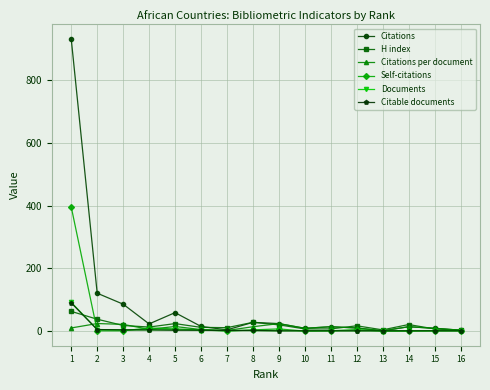

Is this an area chart (filled region under the line)?

No